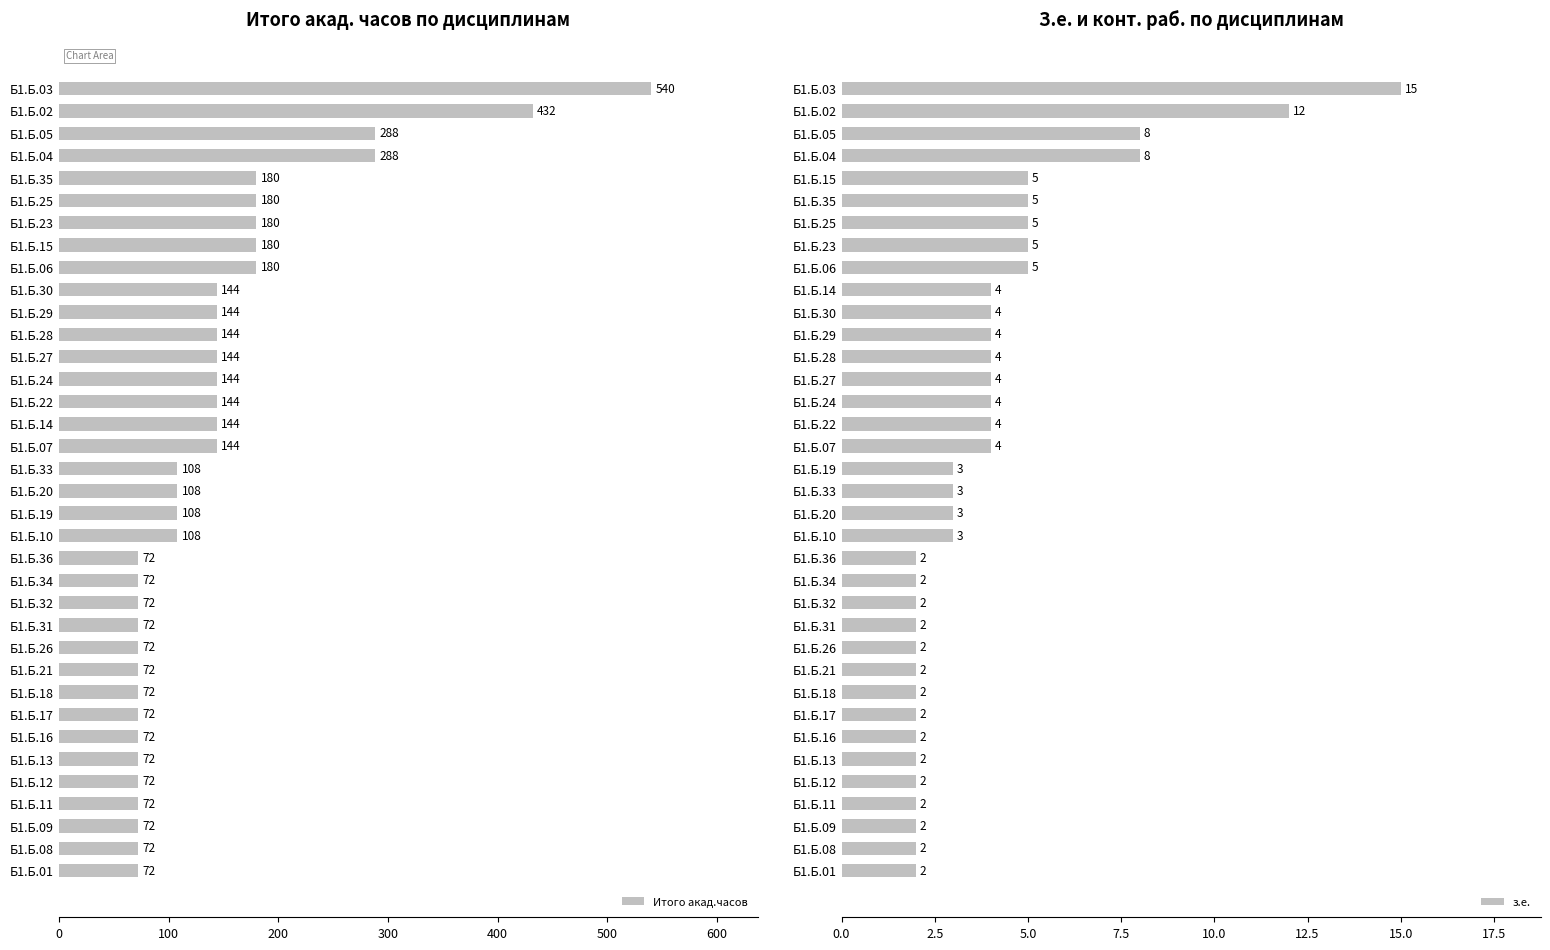

The value of Итого акад.часов at Б1.Б.17 is 122. True or false?

False